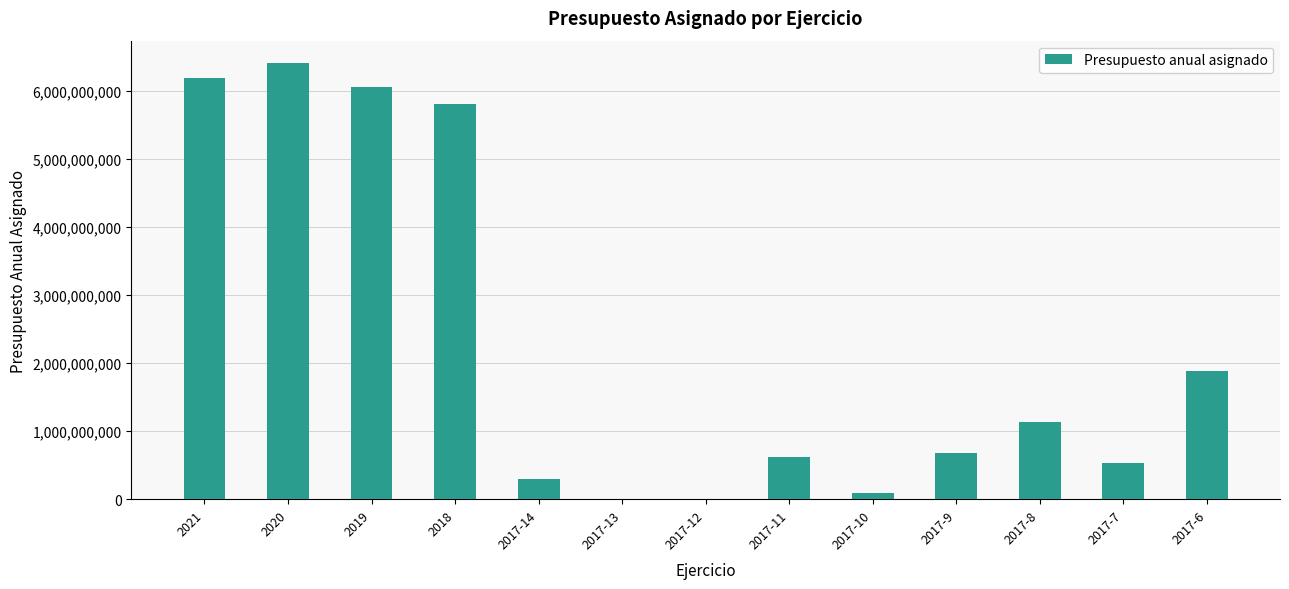

What is the greatest value displayed?

6417394389.3